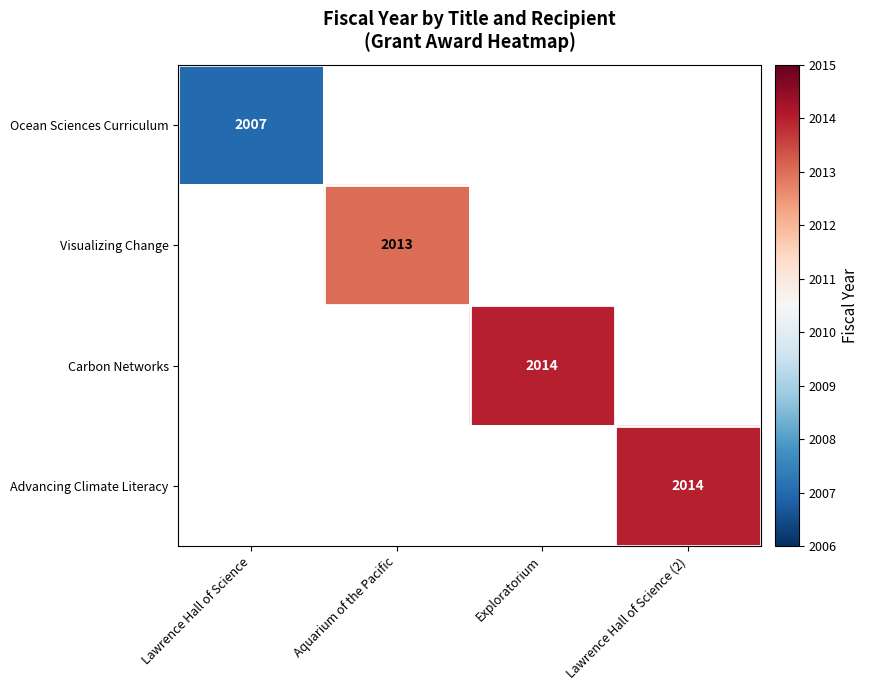

True or false: Ocean Sciences Curriculum has a value of 2007 at Lawrence Hall of Science.

True